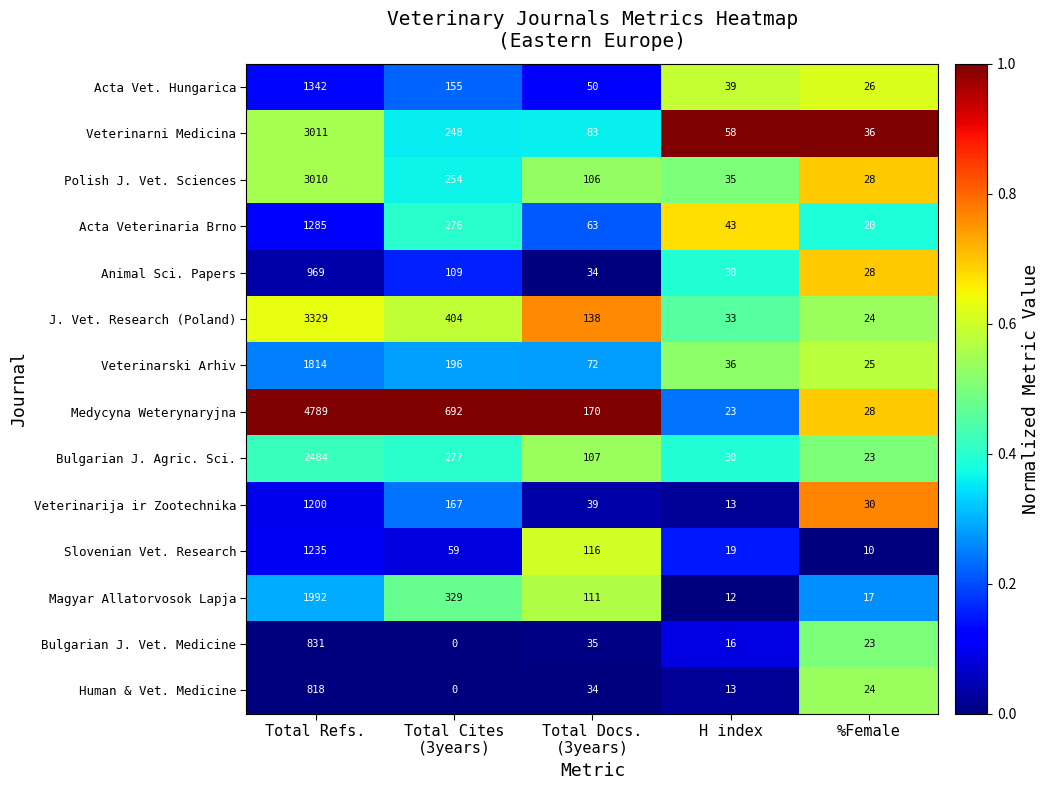

Between Total Refs. and Total Docs.
(3years), which series saw the biggest shift?

Medycyna Weterynaryjna